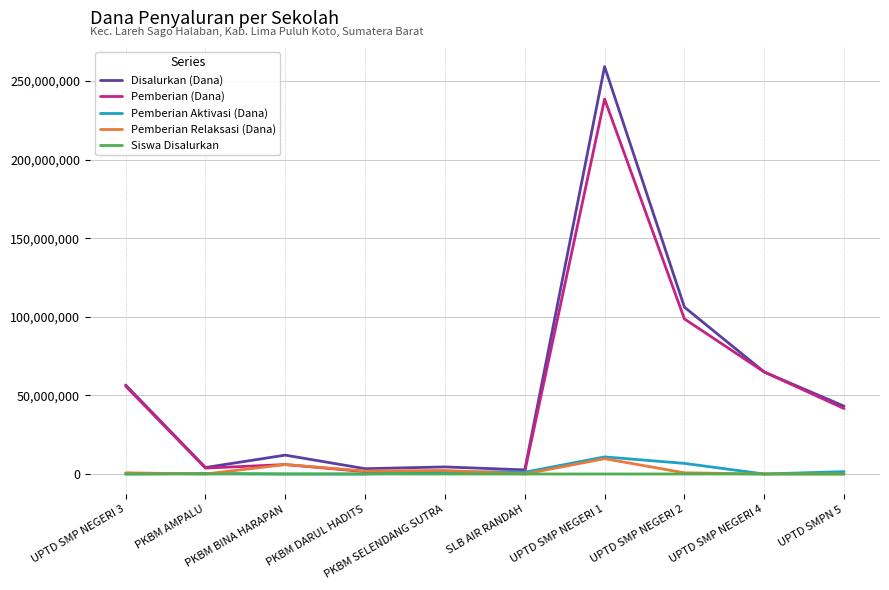

Which label corresponds to the largest value in the chart?

UPTD SMP NEGERI 1